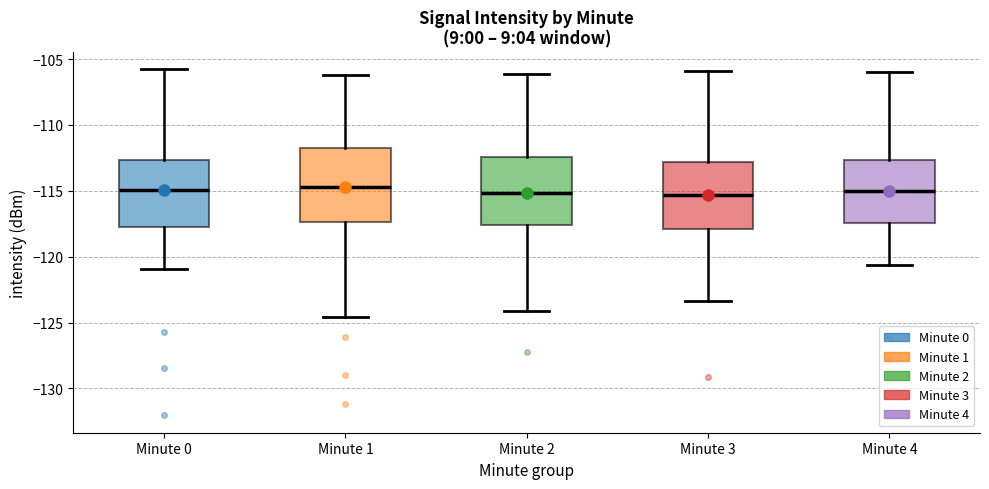

Reading left to right, read every box against the y-axis: the position of its median line, the range the box covers, and the ends of its whiskers. The values are not printed on the chart, so give them approximately, as read against the axis.

Minute 0: median -115.0, box -117.5 to -112.5, whiskers -121.0 to -106.0
Minute 1: median -114.5, box -117.5 to -111.5, whiskers -124.5 to -106.0
Minute 2: median -115.0, box -117.5 to -112.5, whiskers -124.0 to -106.0
Minute 3: median -115.5, box -118.0 to -113.0, whiskers -123.5 to -106.0
Minute 4: median -115.0, box -117.5 to -112.5, whiskers -120.5 to -106.0